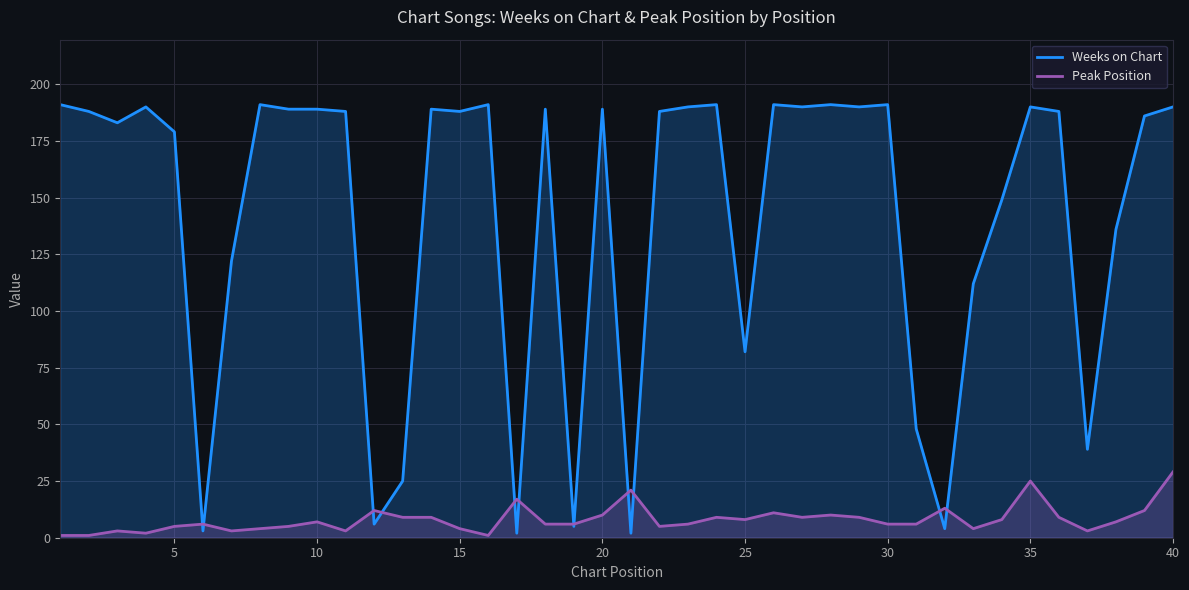

Which series has the largest total across all categories?

Weeks on Chart